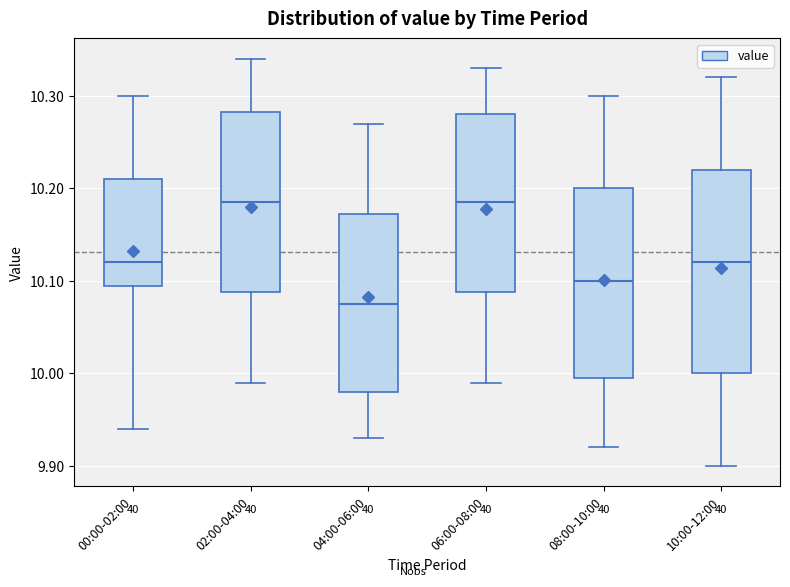

Reading left to right, transcribe this box plot: for each box, give where its median line is, the range the box spans, and where its two whiskers end, as read against the y-axis. The values are not printed on the chart, so give them approximately, as read against the axis.

00:00-02:00: median 10.12, box 10.10 to 10.21, whiskers 9.94 to 10.30
02:00-04:00: median 10.19, box 10.09 to 10.28, whiskers 9.99 to 10.34
04:00-06:00: median 10.08, box 9.98 to 10.17, whiskers 9.93 to 10.27
06:00-08:00: median 10.19, box 10.09 to 10.28, whiskers 9.99 to 10.33
08:00-10:00: median 10.10, box 10.00 to 10.20, whiskers 9.92 to 10.30
10:00-12:00: median 10.12, box 10.00 to 10.22, whiskers 9.90 to 10.32